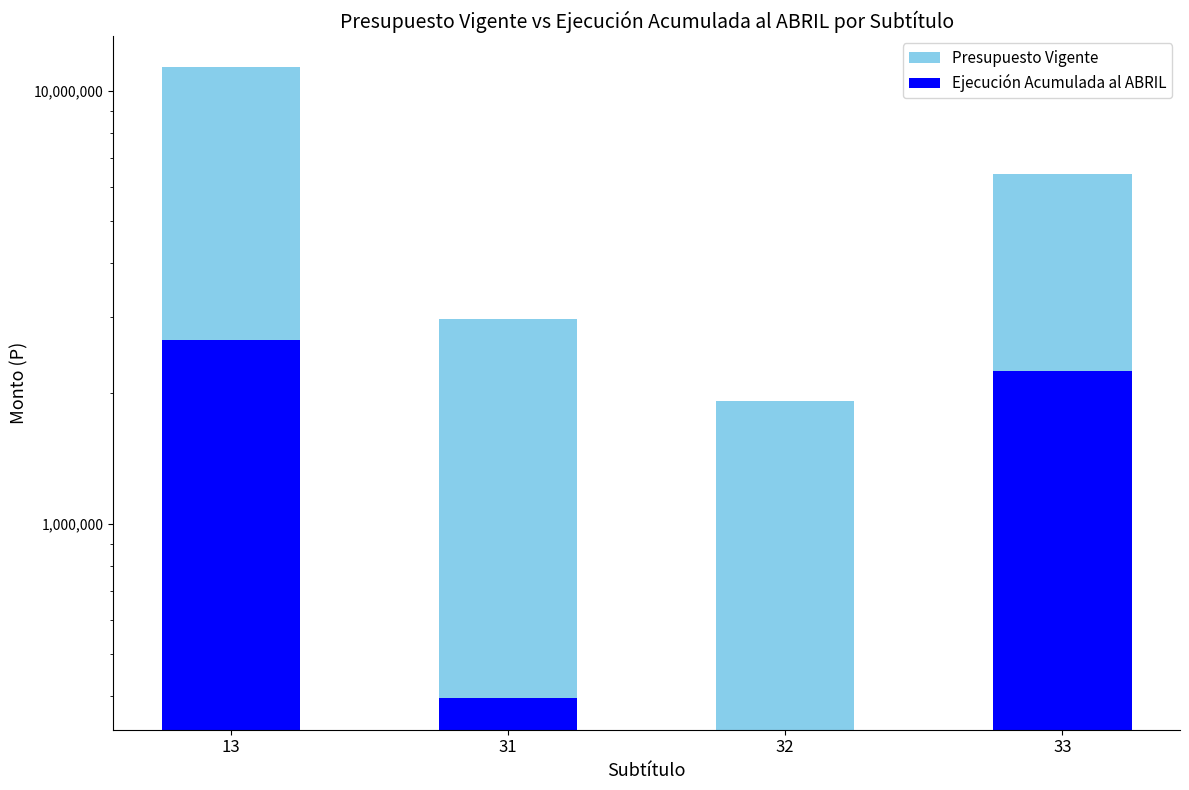

At which category is the sum across all series the highest?

13